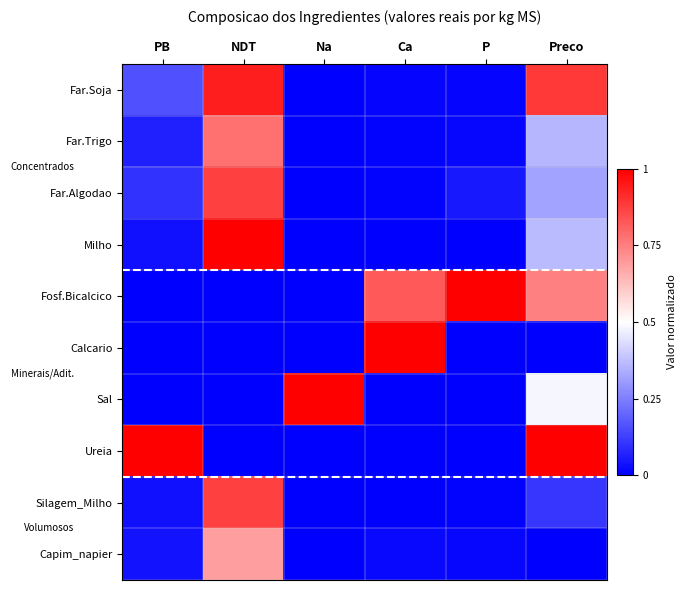

Reading left to right, extract all data points from this chart.

Far.Soja: PB=0.2	NDT=0.9	Na=0.0	Ca=0.0	P=0.0	Preco=0.9
Far.Trigo: PB=0.1	NDT=0.8	Na=0.0	Ca=0.0	P=0.0	Preco=0.4
Far.Algodao: PB=0.1	NDT=0.9	Na=0.0	Ca=0.0	P=0.0	Preco=0.3
Milho: PB=0.0	NDT=1.0	Na=0.0	Ca=0.0	P=0.0	Preco=0.4
Fosf.Bicalcico: PB=0.0	NDT=0.0	Na=0.0	Ca=0.8	P=1.0	Preco=0.7
Calcario: PB=0.0	NDT=0.0	Na=0.0	Ca=1.0	P=0.0	Preco=0.0
Sal: PB=0.0	NDT=0.0	Na=1.0	Ca=0.0	P=0.0	Preco=0.5
Ureia: PB=1.0	NDT=0.0	Na=0.0	Ca=0.0	P=0.0	Preco=1.0
Silagem_Milho: PB=0.0	NDT=0.9	Na=0.0	Ca=0.0	P=0.0	Preco=0.1
Capim_napier: PB=0.0	NDT=0.7	Na=0.0	Ca=0.0	P=0.0	Preco=0.0